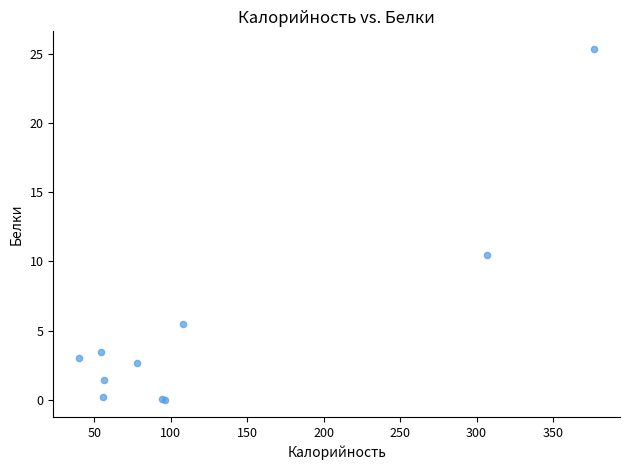

What Y value in the scatter plot is closest to 12?

10.4